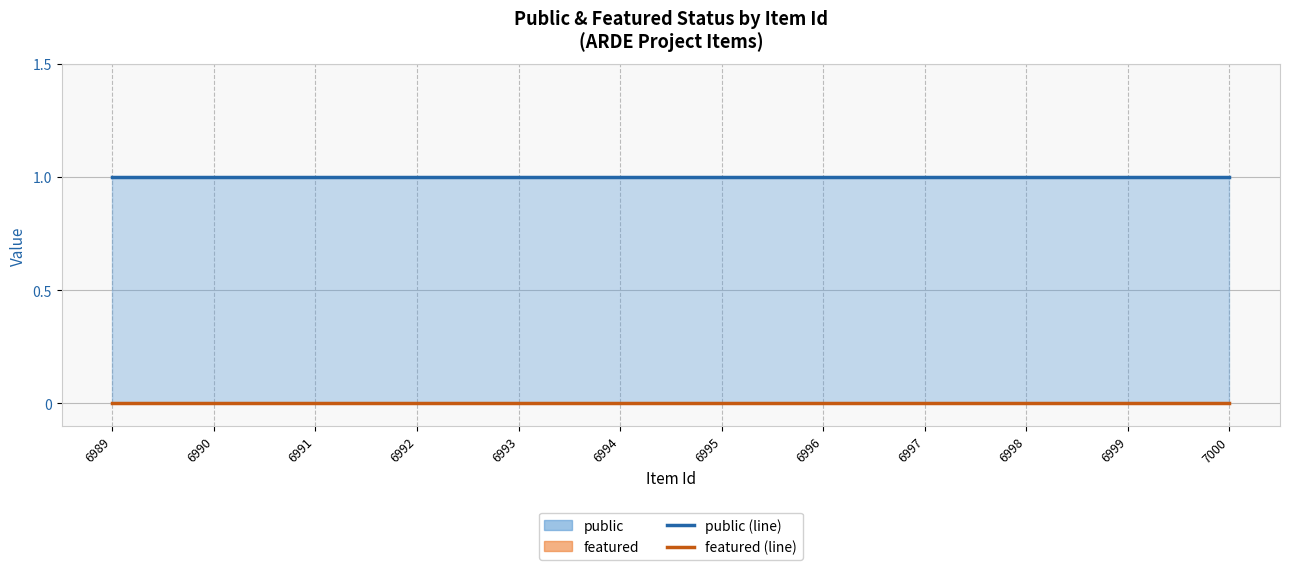

What is the average value of the public series?

1